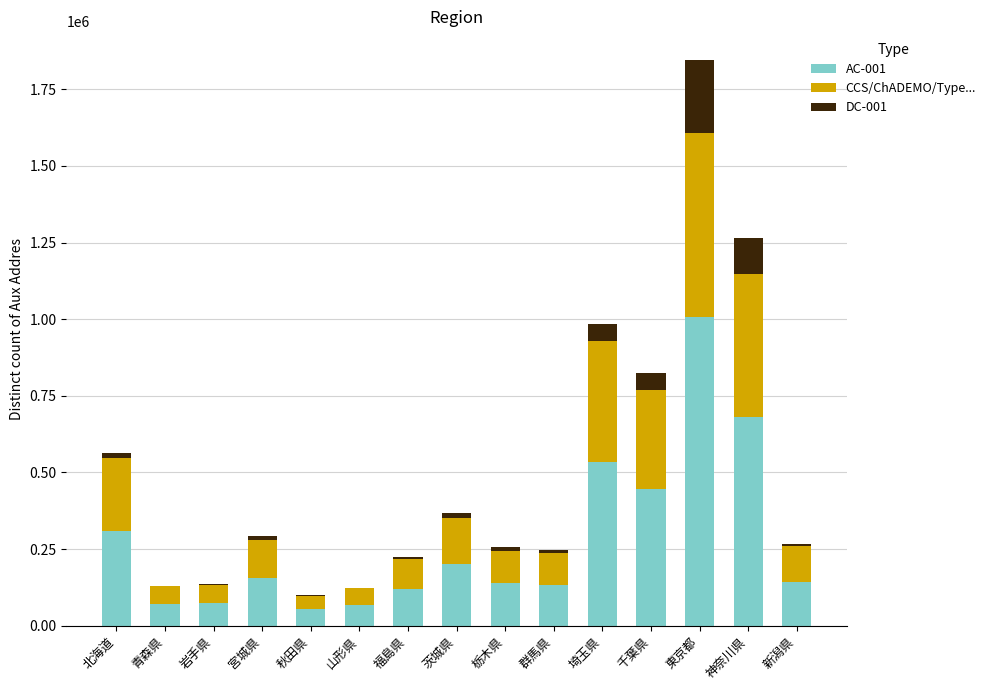

At which category is the sum across all series the highest?

東京都